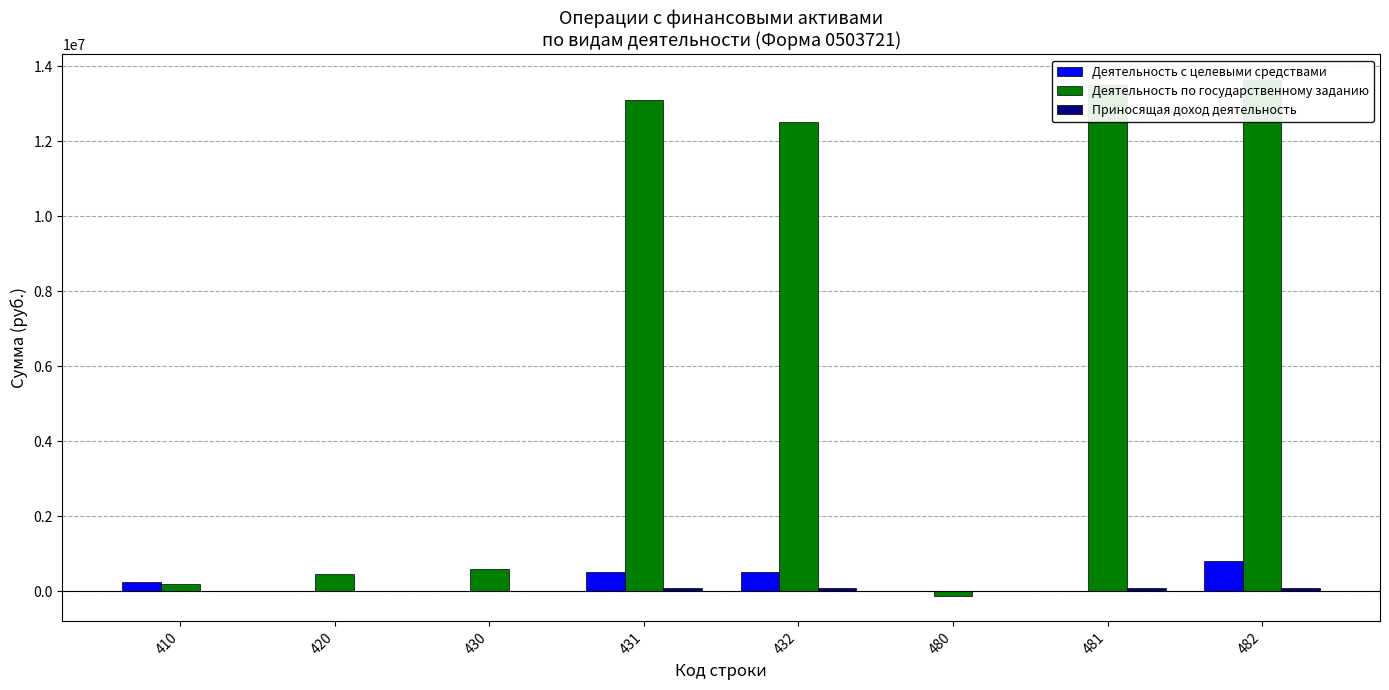

What is the difference between the Деятельность по государственному заданию values at 420 and 482?

13154846.8